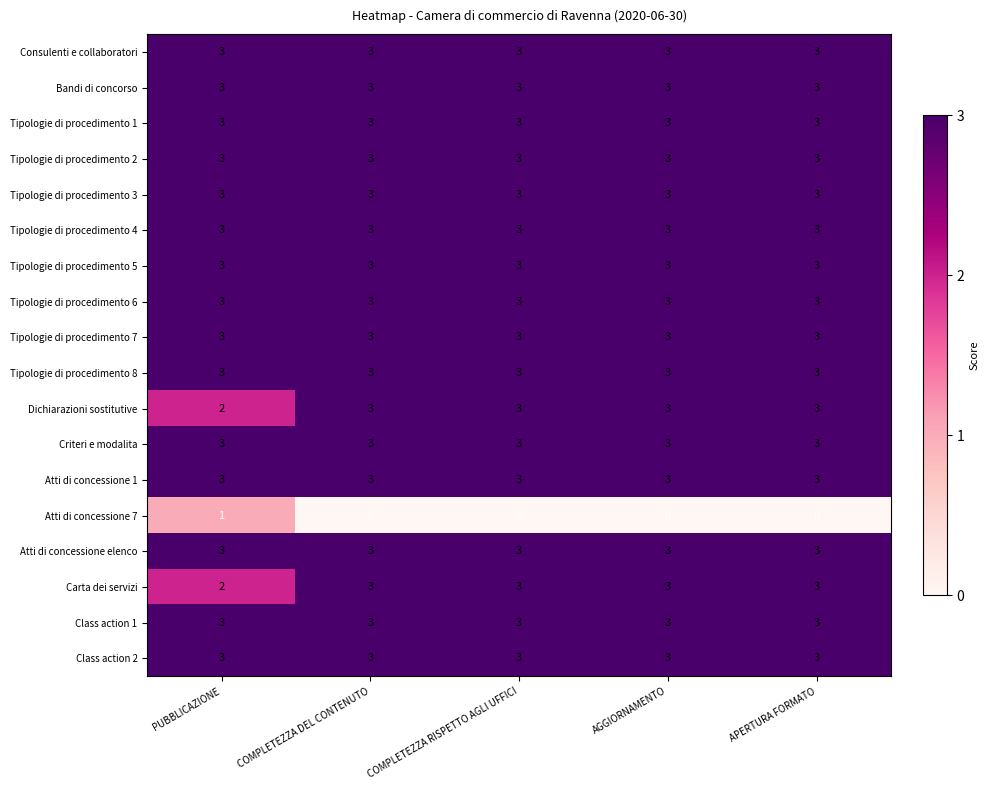

How many series are shown in this chart?

18